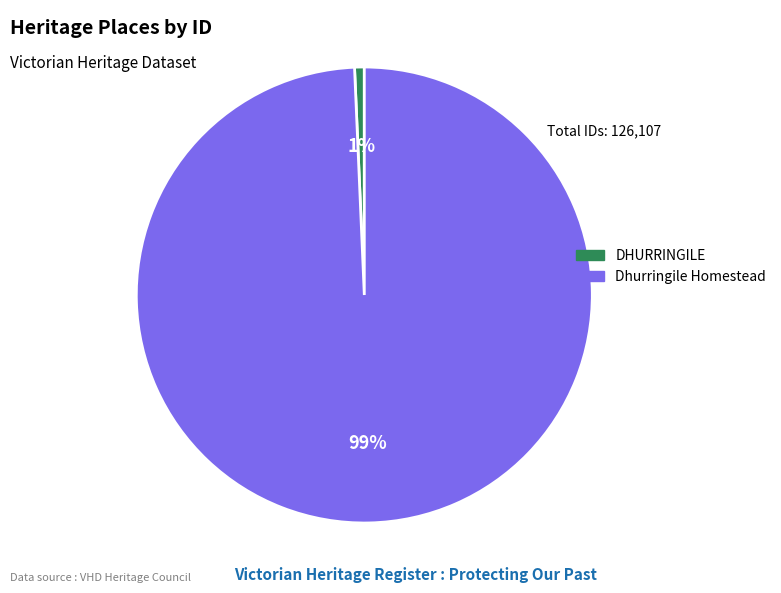

What percentage is the Dhurringile Homestead slice, to the nearest percent?

99%